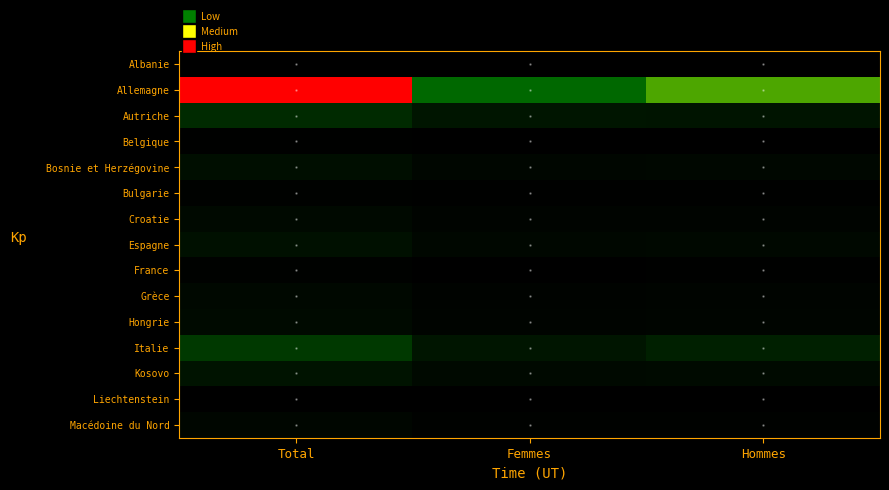

Reading left to right, list all the values displayed in this chart.

Albanie: Total=7	Femmes=3	Hommes=4
Allemagne: Total=2760	Femmes=1218	Hommes=1542
Autriche: Total=689	Femmes=356	Hommes=333
Belgique: Total=28	Femmes=12	Hommes=16
Bosnie et Herzégovine: Total=228	Femmes=108	Hommes=120
Bulgarie: Total=48	Femmes=25	Hommes=23
Croatie: Total=151	Femmes=71	Hommes=80
Espagne: Total=271	Femmes=125	Hommes=146
France: Total=45	Femmes=21	Hommes=24
Grèce: Total=134	Femmes=54	Hommes=80
Hongrie: Total=166	Femmes=77	Hommes=89
Italie: Total=884	Femmes=354	Hommes=530
Kosovo: Total=321	Femmes=152	Hommes=169
Liechtenstein: Total=17	Femmes=13	Hommes=4
Macédoine du Nord: Total=104	Femmes=51	Hommes=53